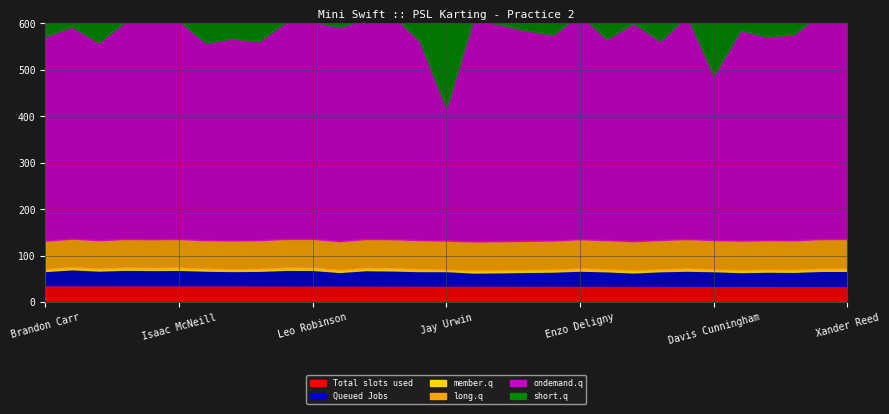

Rank the categories by ondemand.q value from highest to lowest.

Keagan Kaminski, Enzo Deligny, Xander Reed, Sebastian Ng, Sebastian Garzon, Dane Idelson, Kai Sorensen, Noah Lisle, Isaac McNeill, Fernando Luque, Max Walton, Leo Robinson, Matias Orjuela, Michael Costello, Donovan Bonilla, Vinnie Phillips, Santiago Cruz, Elliot Cox, Cooper Lisle, Caleb Gafrarar, Brandon Carr, Ava Dobson, Kristian Janev, Cameron Brinkman, Ayden Ingratta, Oscar Iliffe, Ethan Ayars, Christian Miles, Max Garcia, Davis Cunningham, Jay Urwin